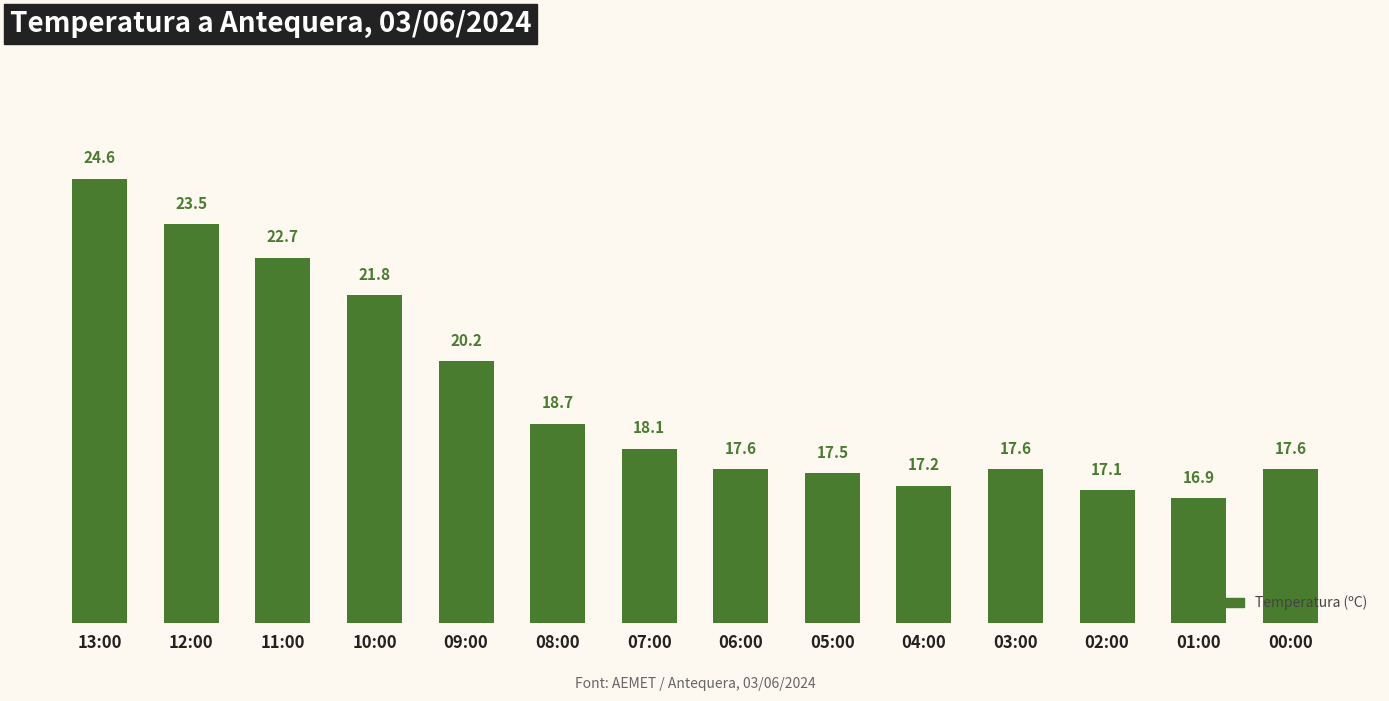

What is the difference between the second highest and second lowest values?

6.4